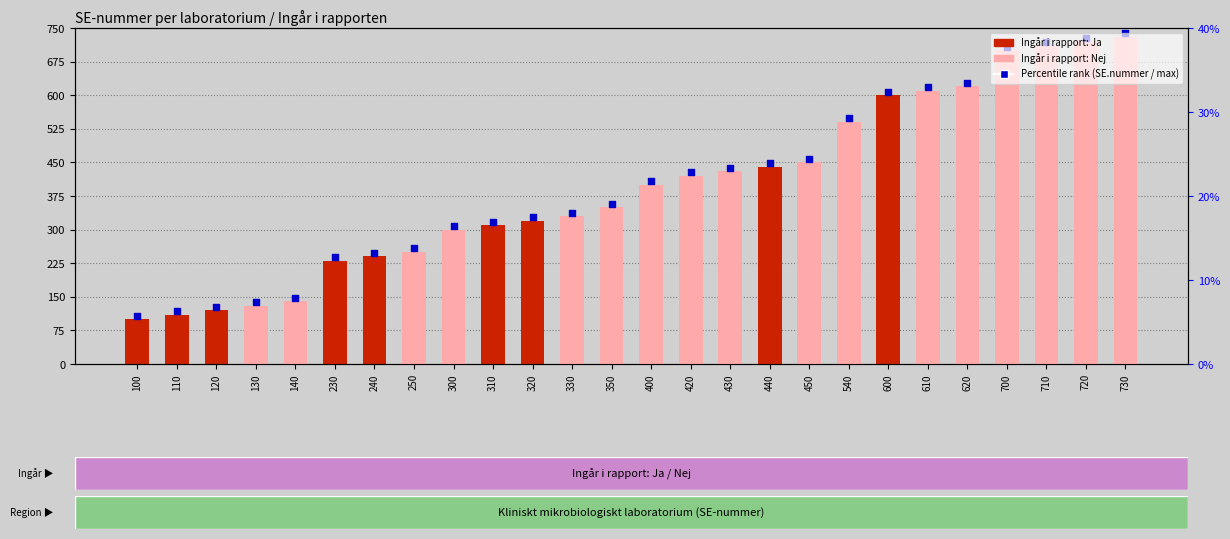

Which has a higher value, 450 or 700?

700